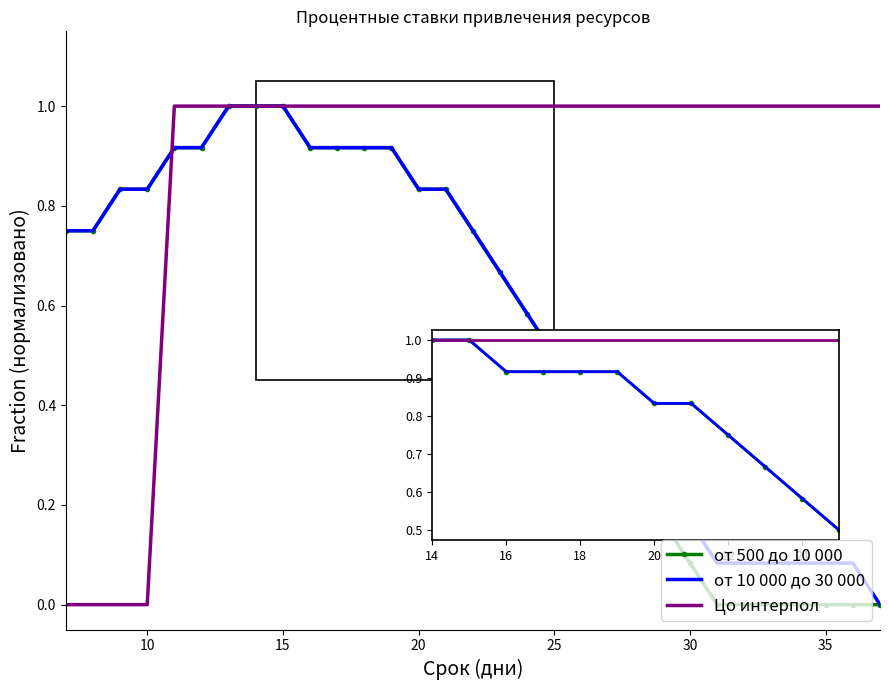

What is the maximum value shown in the chart?

1.0